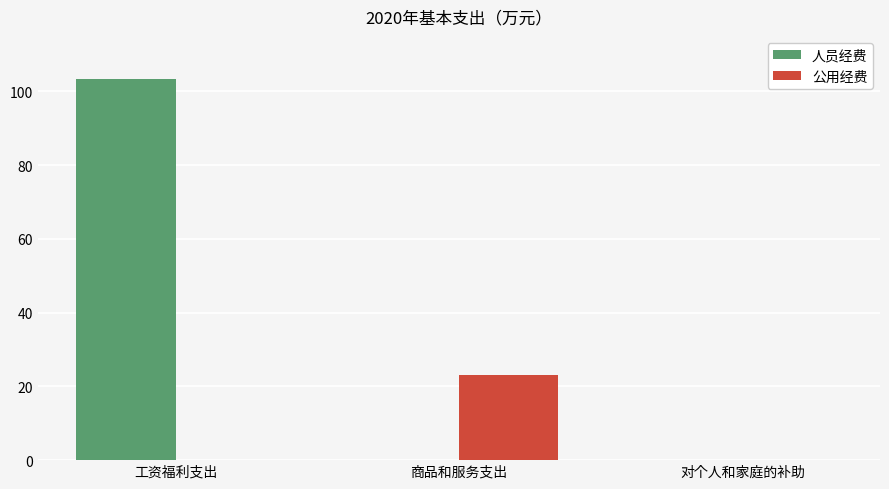

At which category is the sum across all series the highest?

工资福利支出